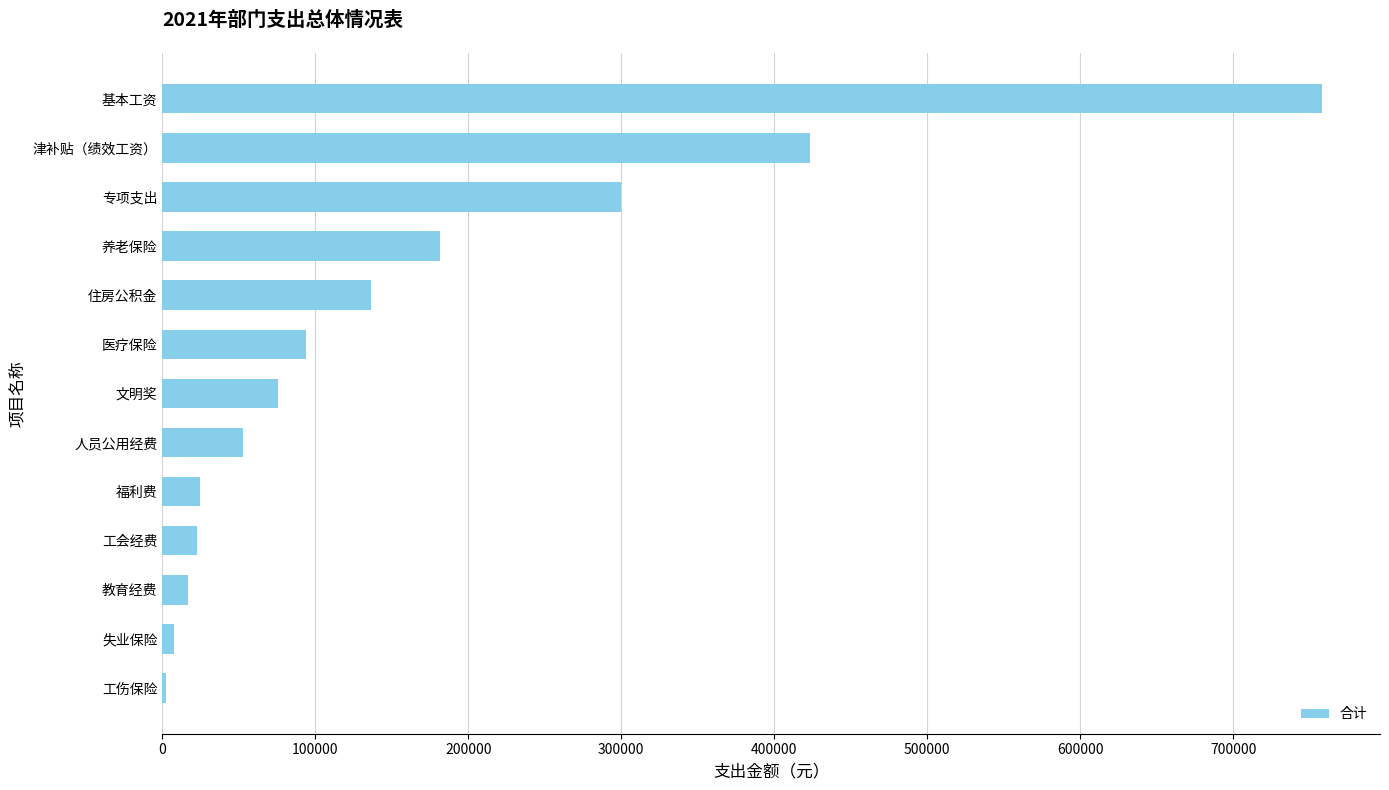

The chart shows a value of 181602 at 养老保险. True or false?

True